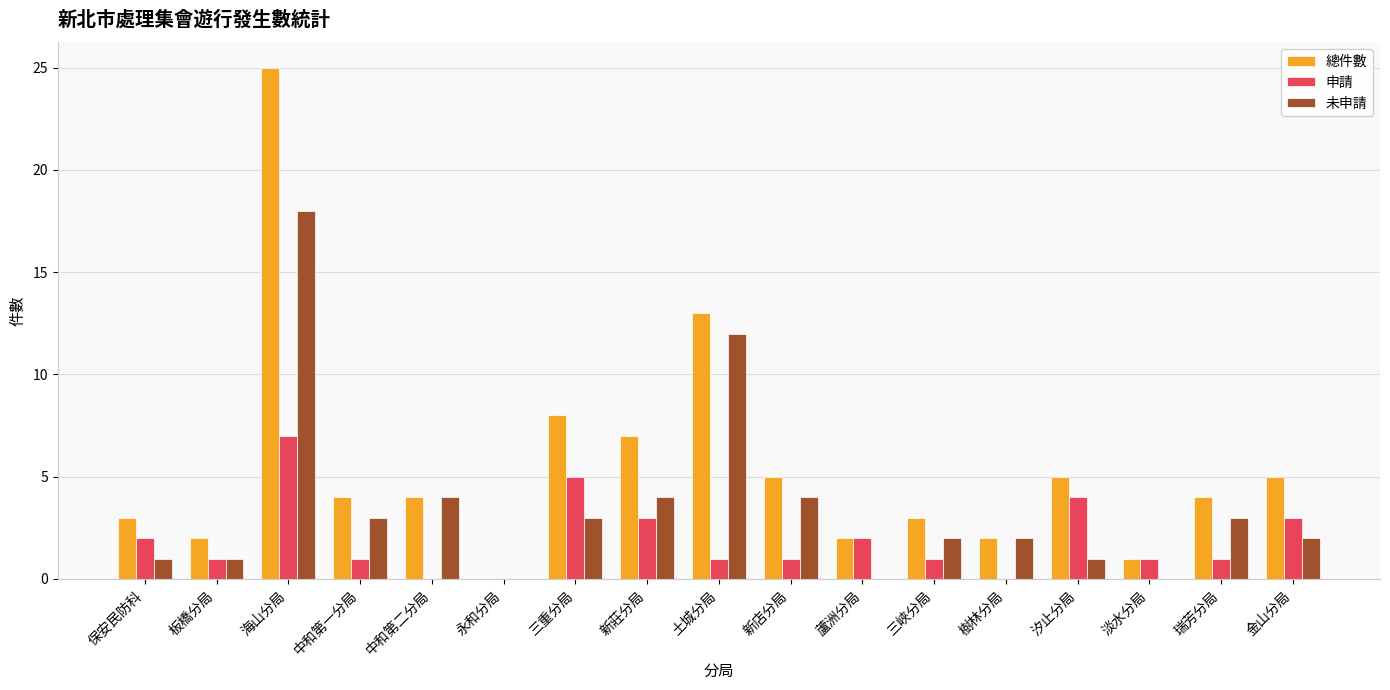

What is the maximum value for 未申請?

18